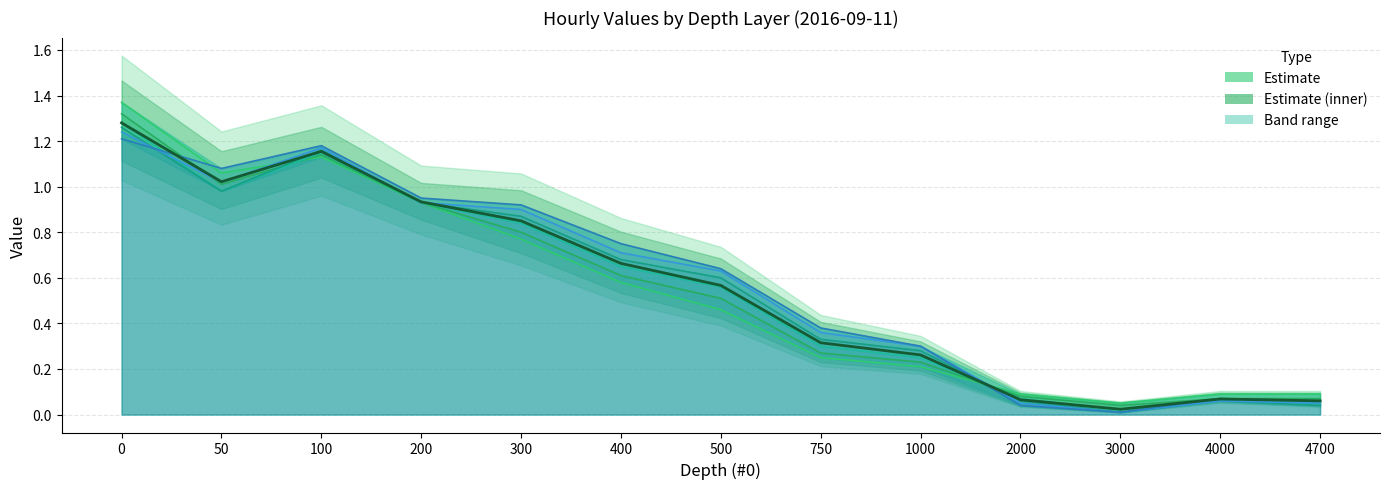

How many lines are shown in the chart?

6